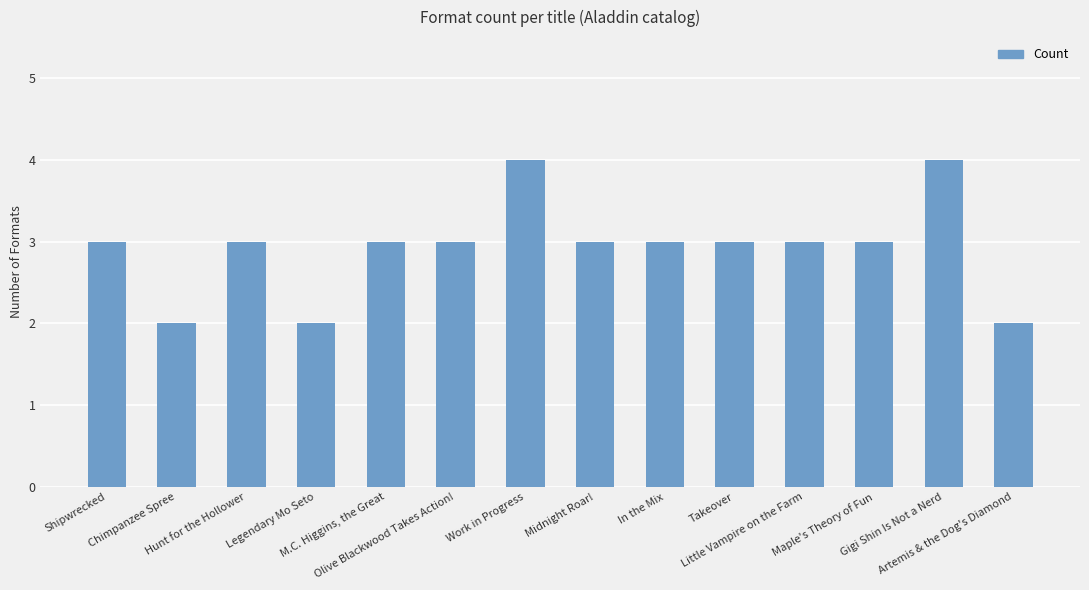

Are the bars horizontal?

No